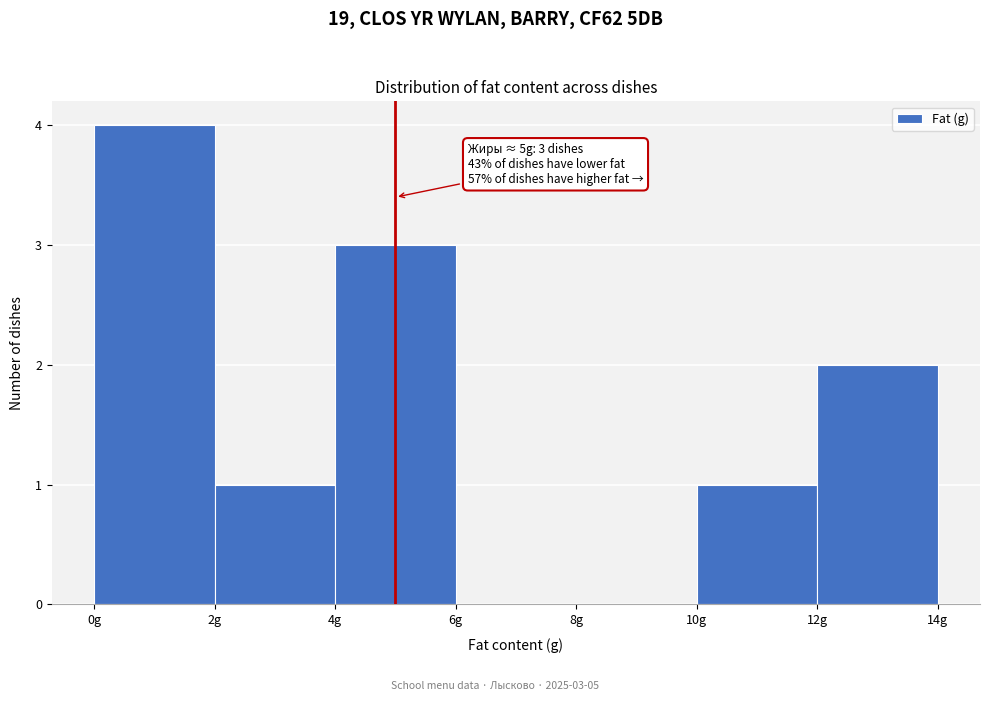

Over which range of the x-axis is the bar tallest?

0 to 2